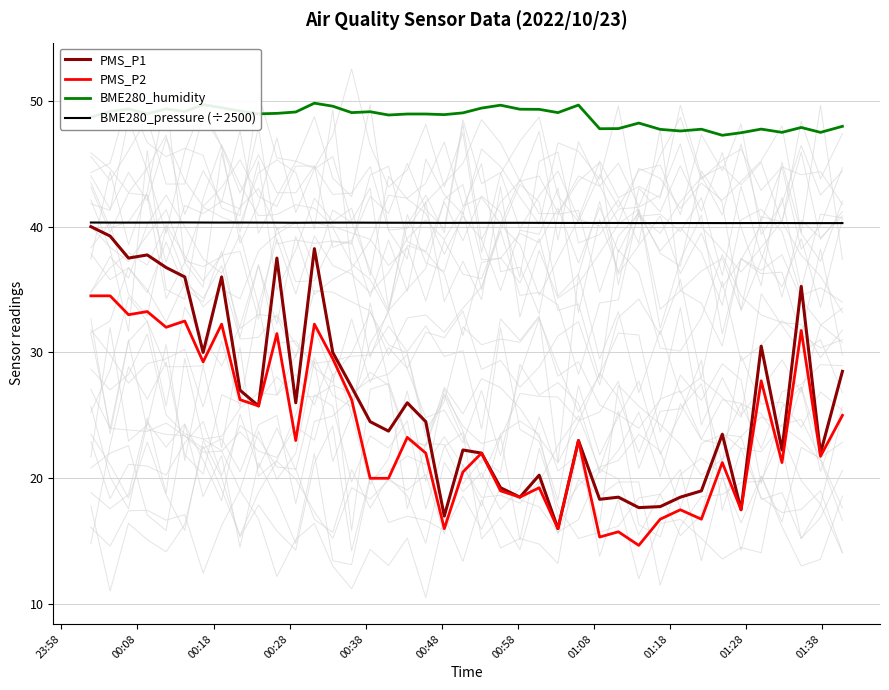

Reading right to left, transcribe all the data shown in this chart.

PMS_P1: 28.5	22.0	35.2	22.2	30.5	17.5	23.5	19.0	18.5	17.8	17.7	18.5	18.3	23.0	16.0	20.2	18.5	19.2	22.0	22.2	17.0	24.5	26.0	23.8	24.5	27.2	30.0	38.2	26.0	37.5	25.8	27.0	36.0	30.0	36.0	36.8	37.8	37.5	39.2	40.0
PMS_P2: 25.0	21.8	31.8	21.2	27.8	17.5	21.2	16.8	17.5	16.8	14.7	15.8	15.3	23.0	16.0	19.2	18.5	19.0	22.0	20.5	16.0	22.0	23.2	20.0	20.0	26.2	29.5	32.2	23.0	31.5	25.8	26.2	32.2	29.2	32.5	32.0	33.2	33.0	34.5	34.5
BME280_humidity: 48.0	47.5	47.9	47.5	47.8	47.5	47.3	47.7	47.6	47.7	48.2	47.8	47.8	49.7	49.1	49.3	49.3	49.6	49.4	49.0	48.9	49.0	49.0	48.9	49.1	49.1	49.6	49.8	49.1	49.0	49.0	49.2	49.5	49.7	49.1	49.4	49.0	49.4	49.1	48.7
BME280_pressure (÷2500): 40.3	40.3	40.3	40.3	40.3	40.3	40.3	40.3	40.3	40.3	40.3	40.3	40.3	40.3	40.3	40.3	40.3	40.3	40.3	40.3	40.3	40.3	40.3	40.3	40.3	40.3	40.3	40.3	40.3	40.3	40.3	40.3	40.3	40.3	40.3	40.3	40.3	40.3	40.3	40.3